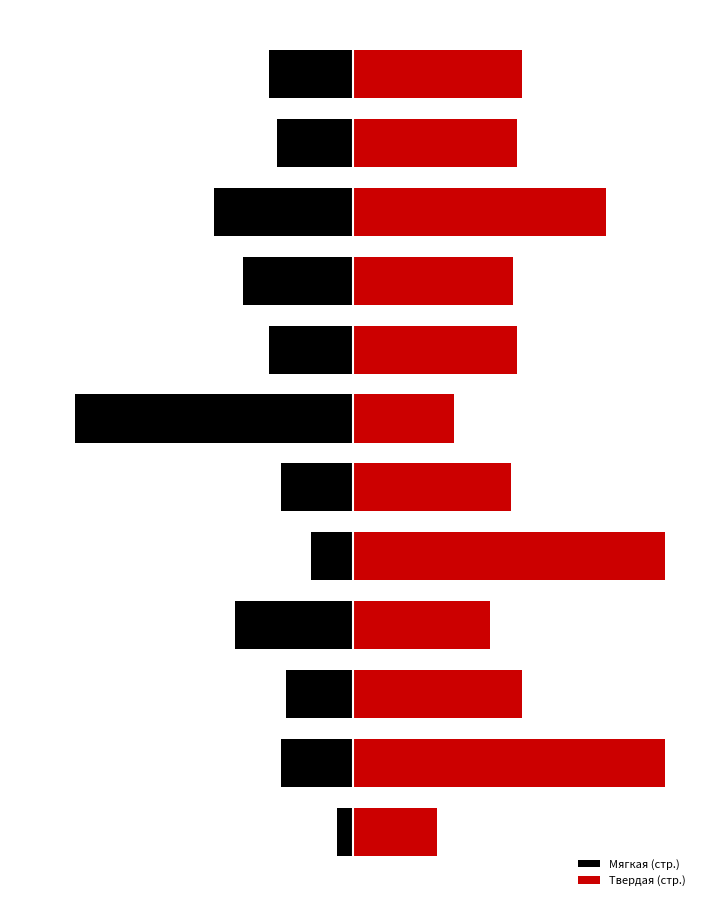

What are all the series names shown in the legend?

Мягкая (стр.), Твердая (стр.)